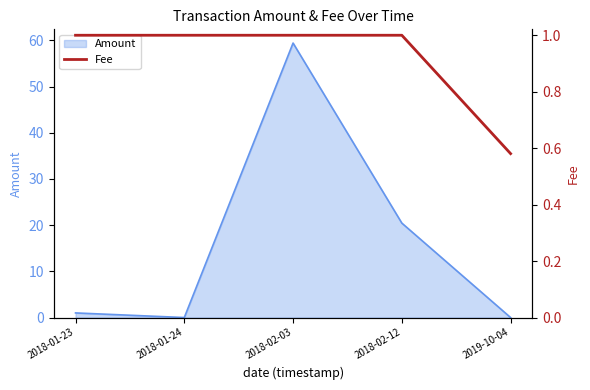

Reading left to right, extract all data points from this chart.

2018-01-23=1.0	2018-01-24=1.0	2018-02-03=1.0	2018-02-12=1.0	2019-10-04=0.6